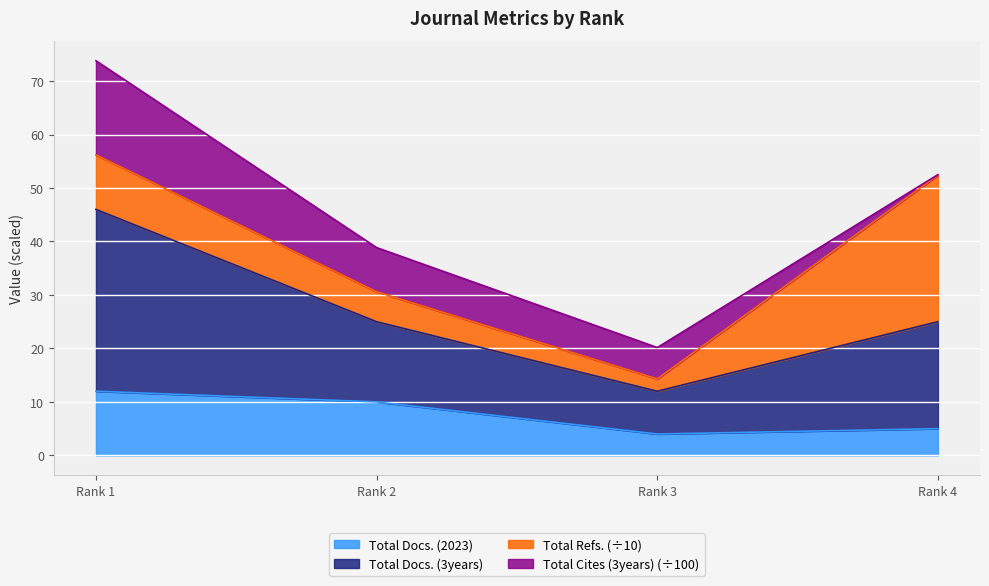

The value of Total Docs. (2023) at Rank 4 is 5.0. True or false?

True